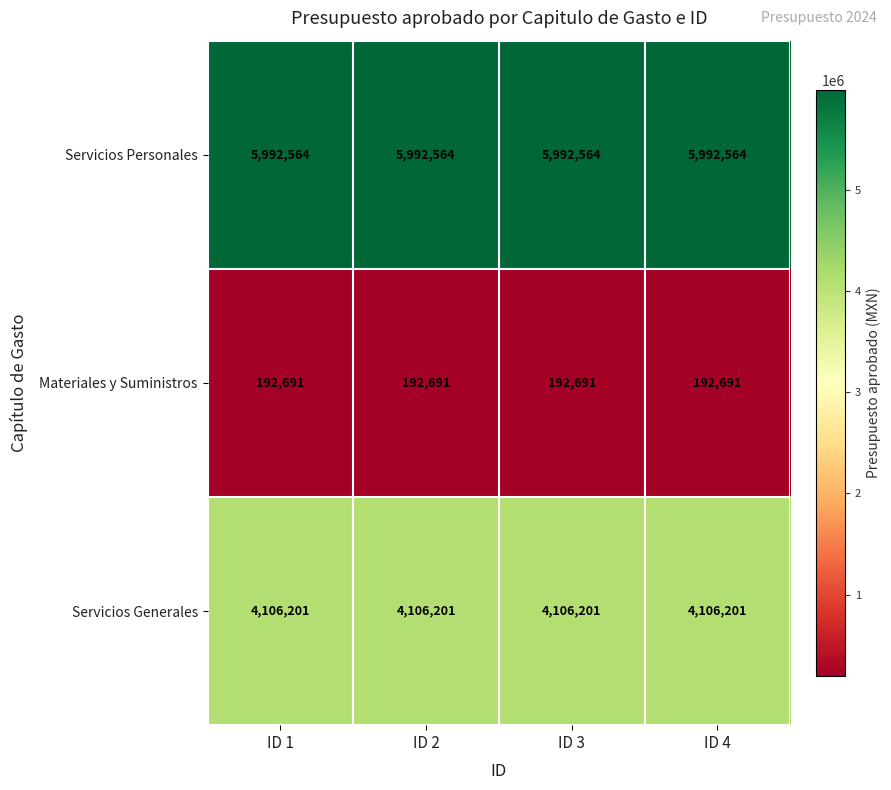

What is the minimum value shown in the chart?

192691